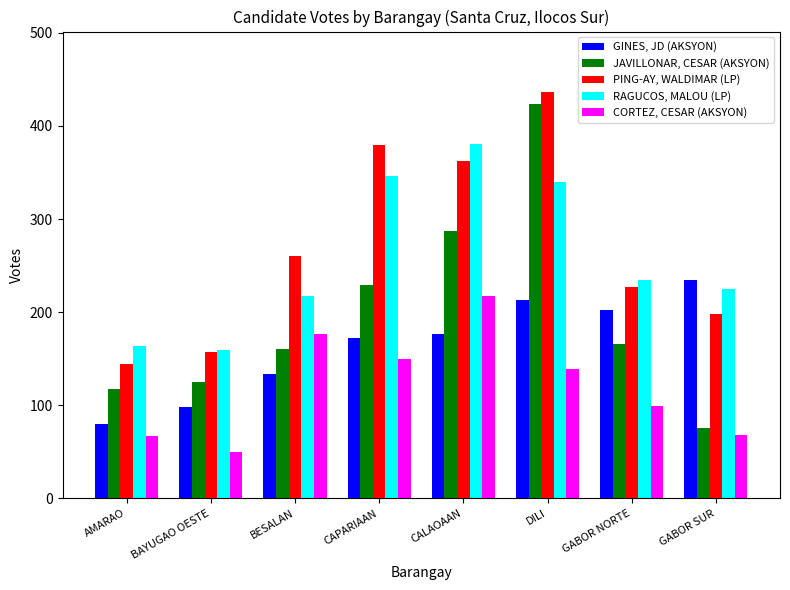

What is the highest value of the RAGUCOS, MALOU (LP) series?

381